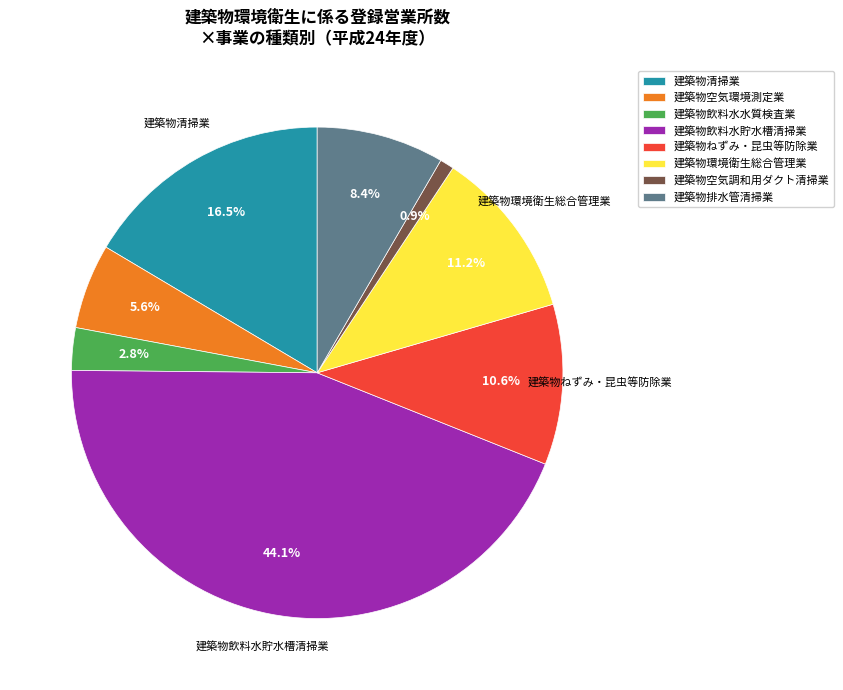

Rank the categories by value from lowest to highest.

建築物空気調和用ダクト清掃業, 建築物飲料水水質検査業, 建築物空気環境測定業, 建築物排水管清掃業, 建築物ねずみ・昆虫等防除業, 建築物環境衛生総合管理業, 建築物清掃業, 建築物飲料水貯水槽清掃業